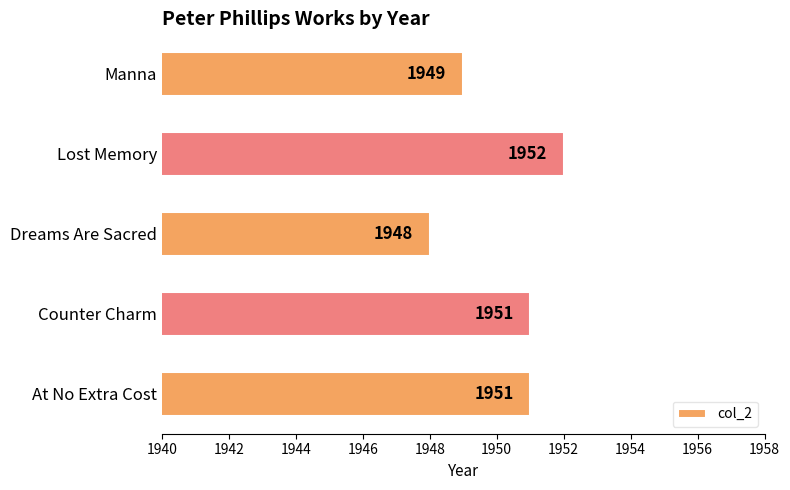

Read the value at Lost Memory.

1952